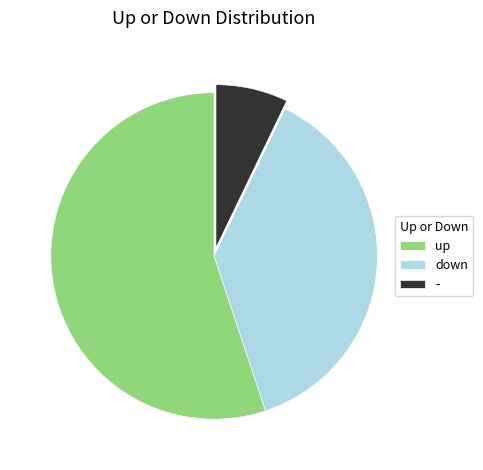

Do - and up together represent more than half of the pie?

Yes